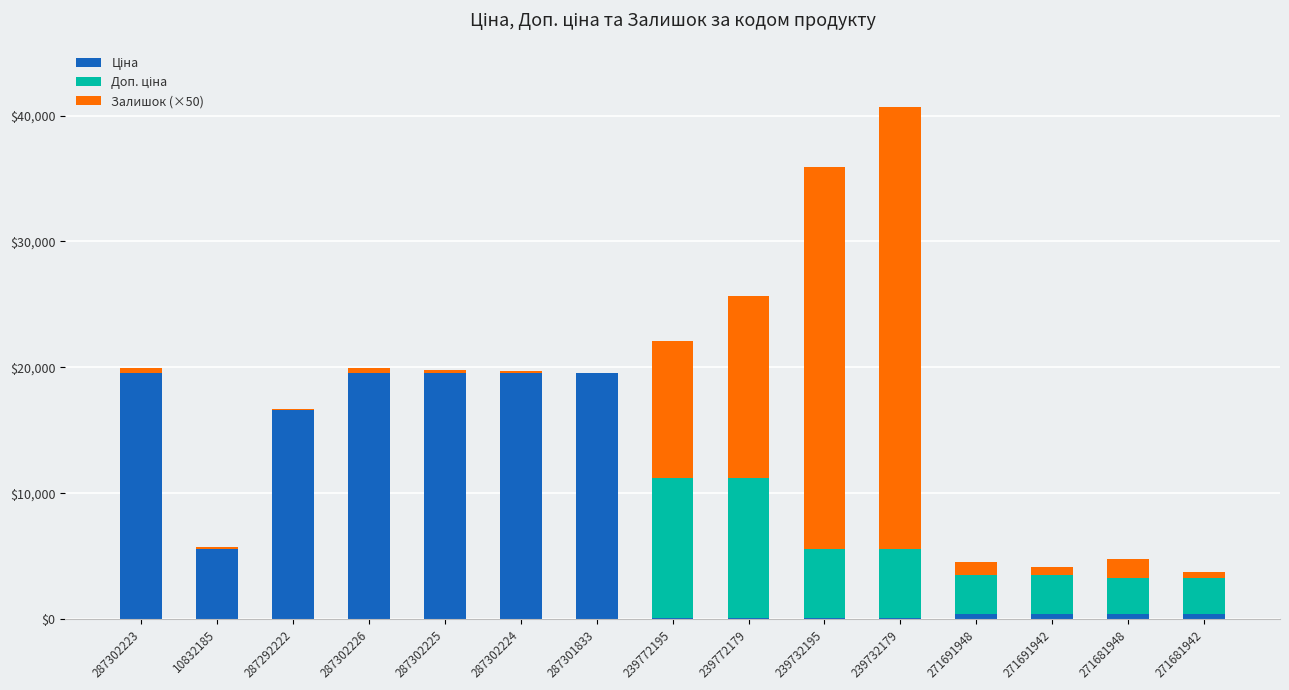

At which category is the sum across all series the highest?

239732179